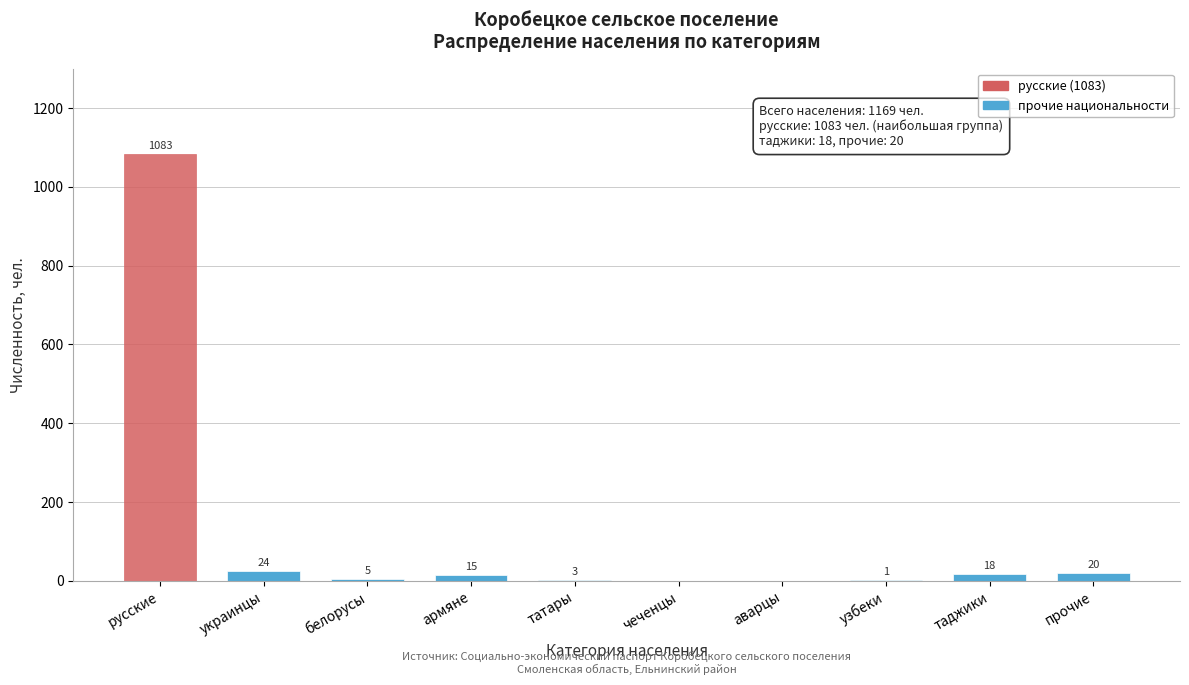

Reading left to right, transcribe all the data shown in this chart.

русские=1083	украинцы=24	белорусы=5	армяне=15	татары=3	чеченцы=0	аварцы=0	узбеки=1	таджики=18	прочие=20